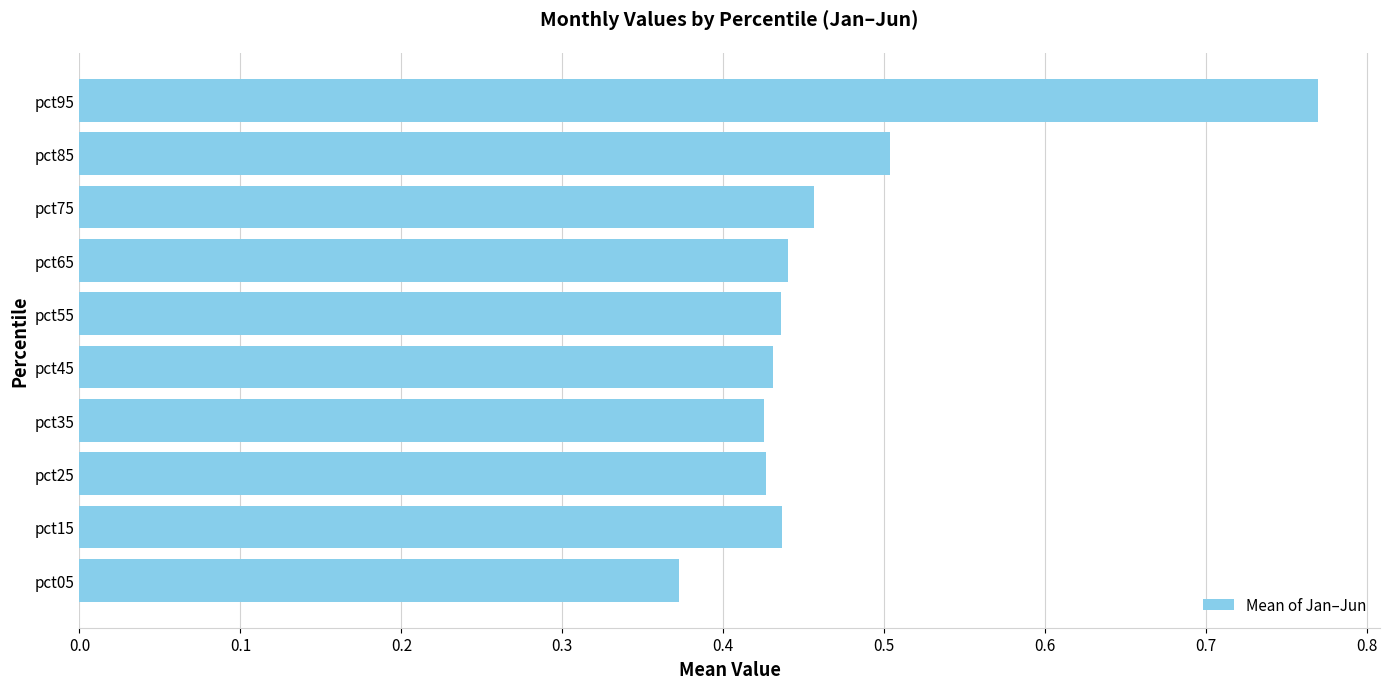

True or false: the data shows 0.2 at pct55.

False